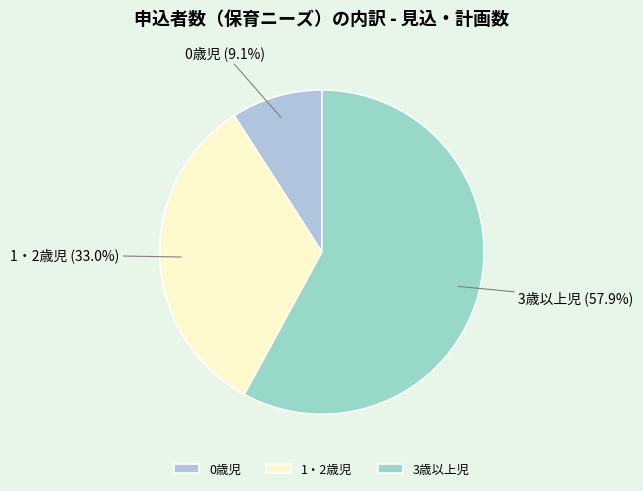

Is there a majority slice in this chart?

Yes